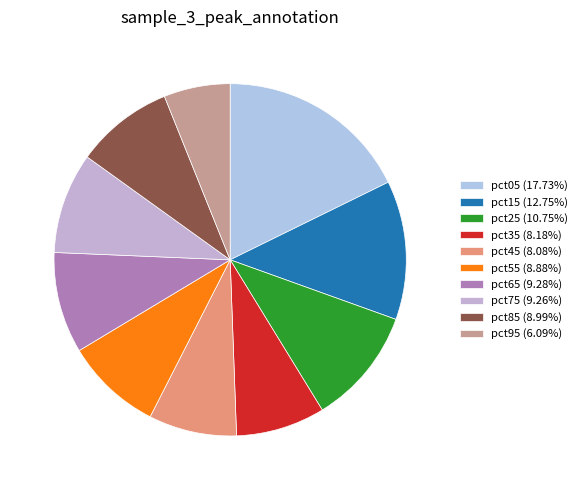

Between pct75 and pct95, which is larger?

pct75